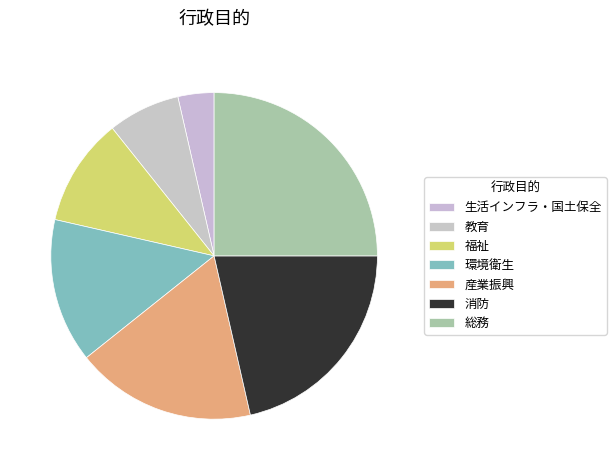

Count the number of slices in the pie.

7